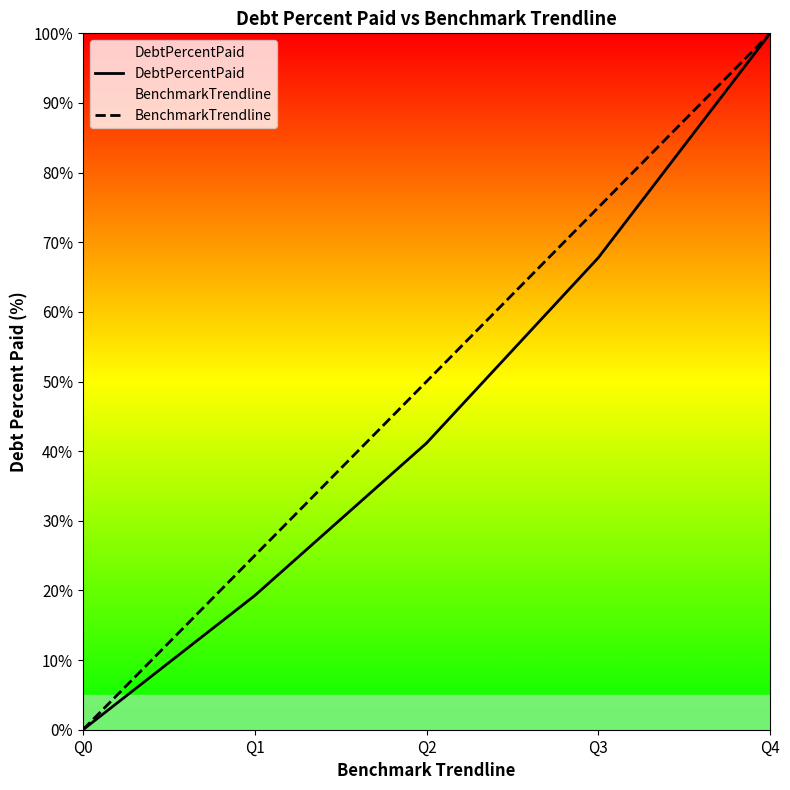

True or false: BenchmarkTrendline has more than 2 points higher than both neighbors.

False